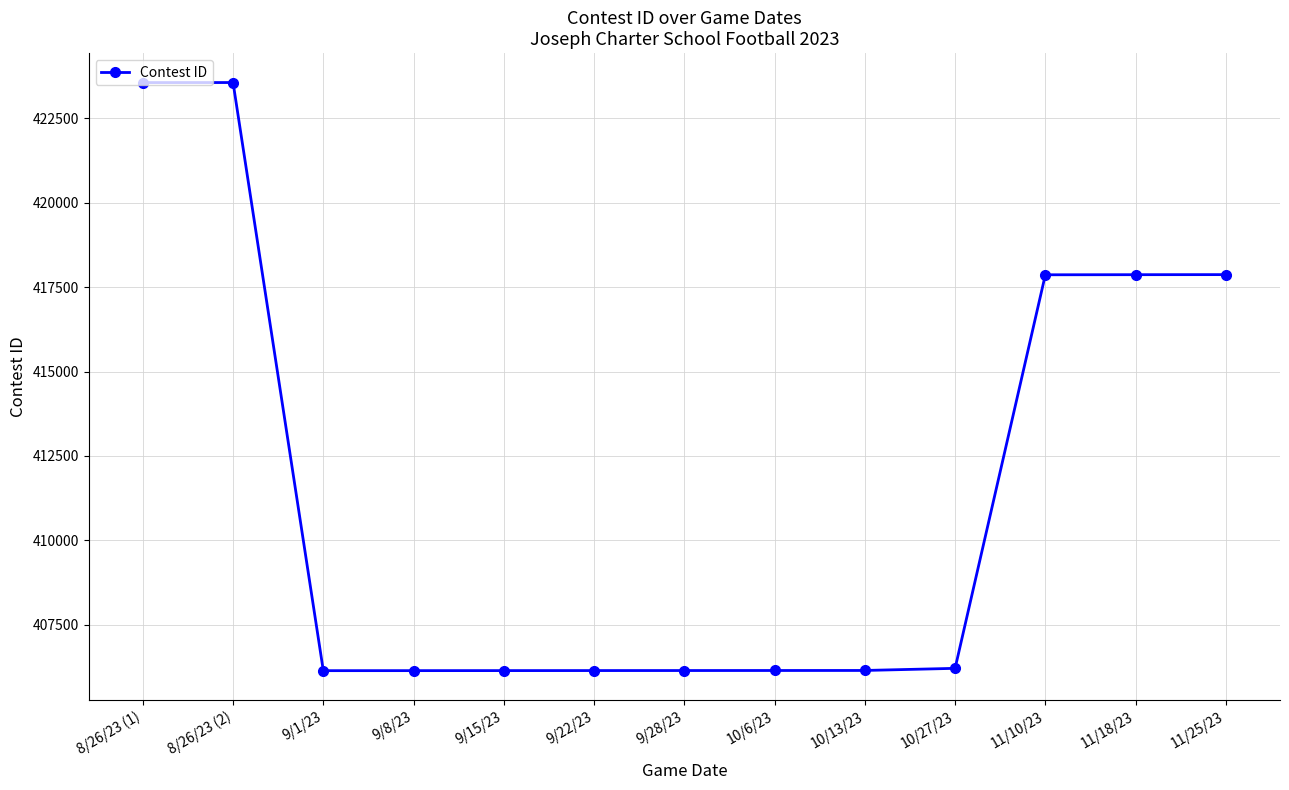

What is the difference between the values at 9/15/23 and 11/18/23?

11728